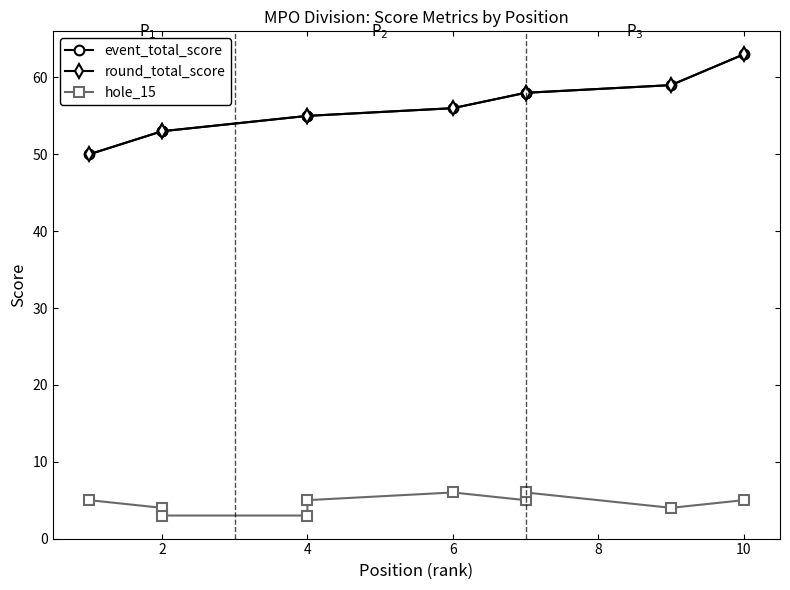

The round_total_score series shows 93 at 2. True or false?

False